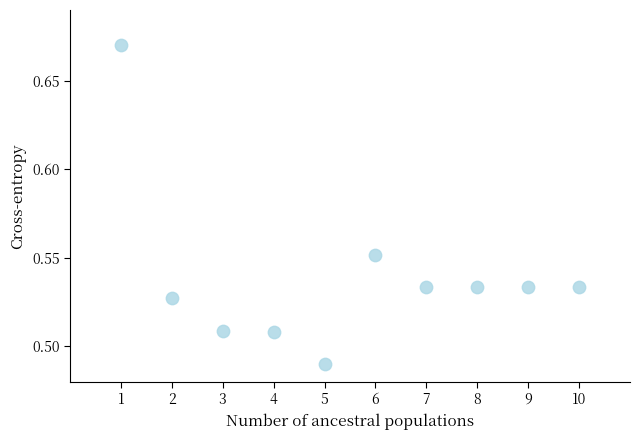

What is the average X value?

5.5